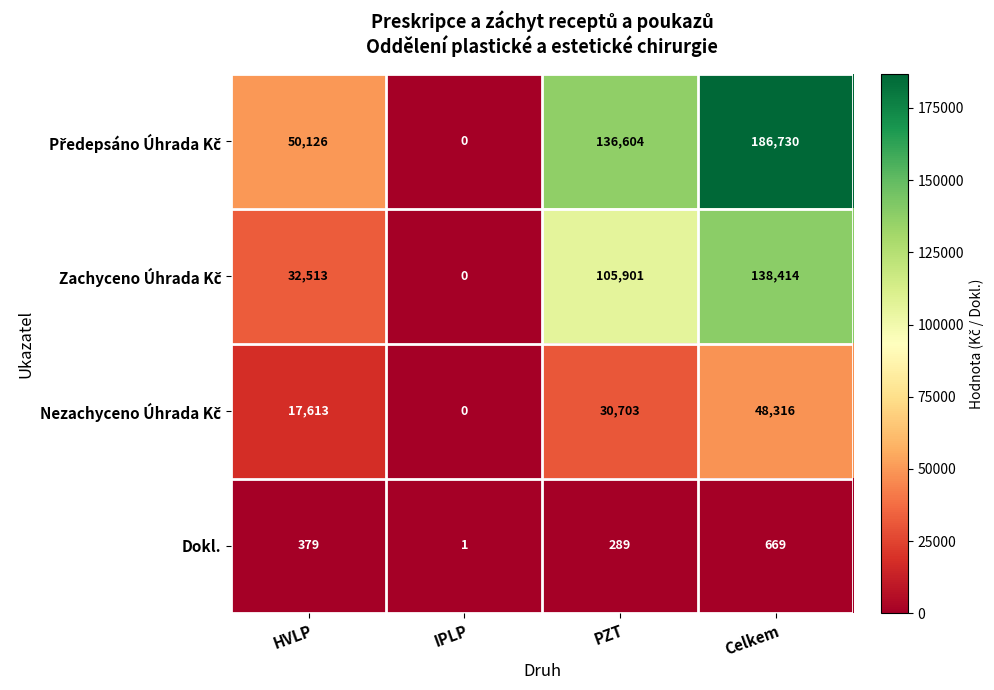

What is the sum of all Dokl. values?

1338